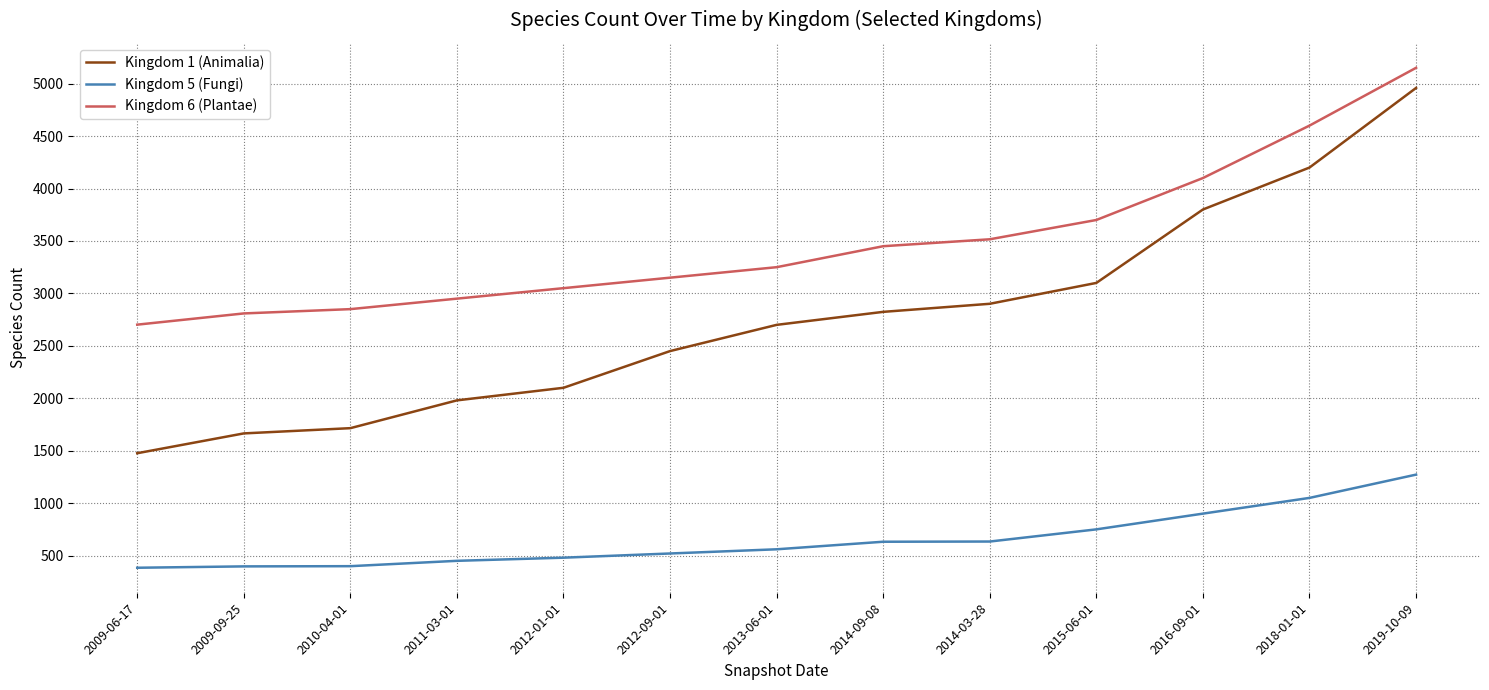

What is the maximum value shown in the chart?

5151